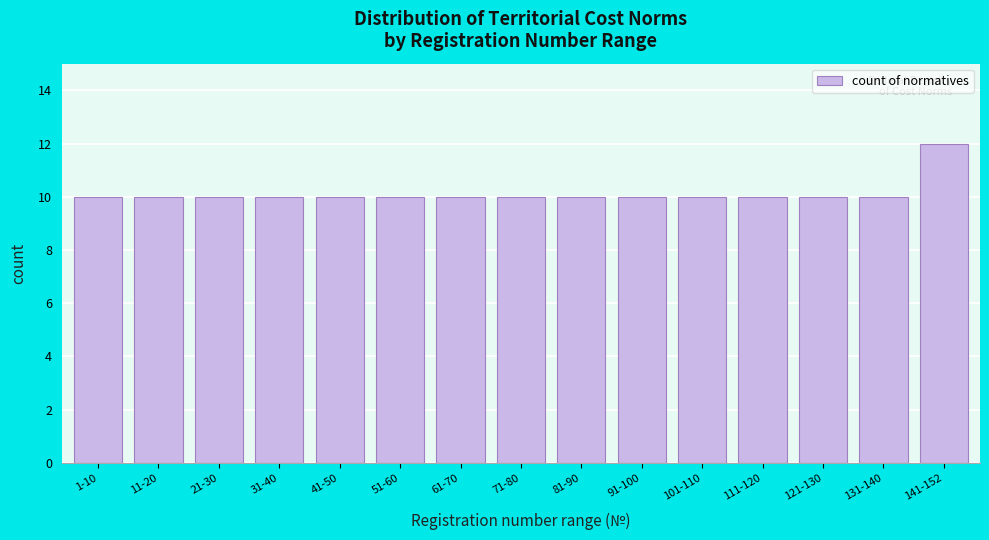

Reading left to right, extract all data points from this chart.

1-10=10	11-20=10	21-30=10	31-40=10	41-50=10	51-60=10	61-70=10	71-80=10	81-90=10	91-100=10	101-110=10	111-120=10	121-130=10	131-140=10	141-152=12